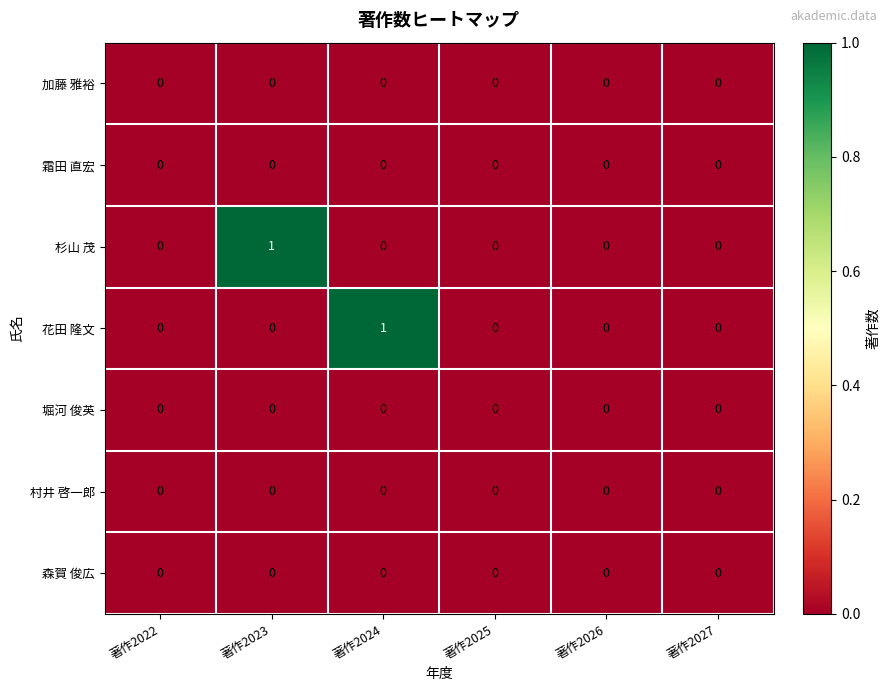

Is it true that 霜田 直宏 equals 0 at 著作2022?

True